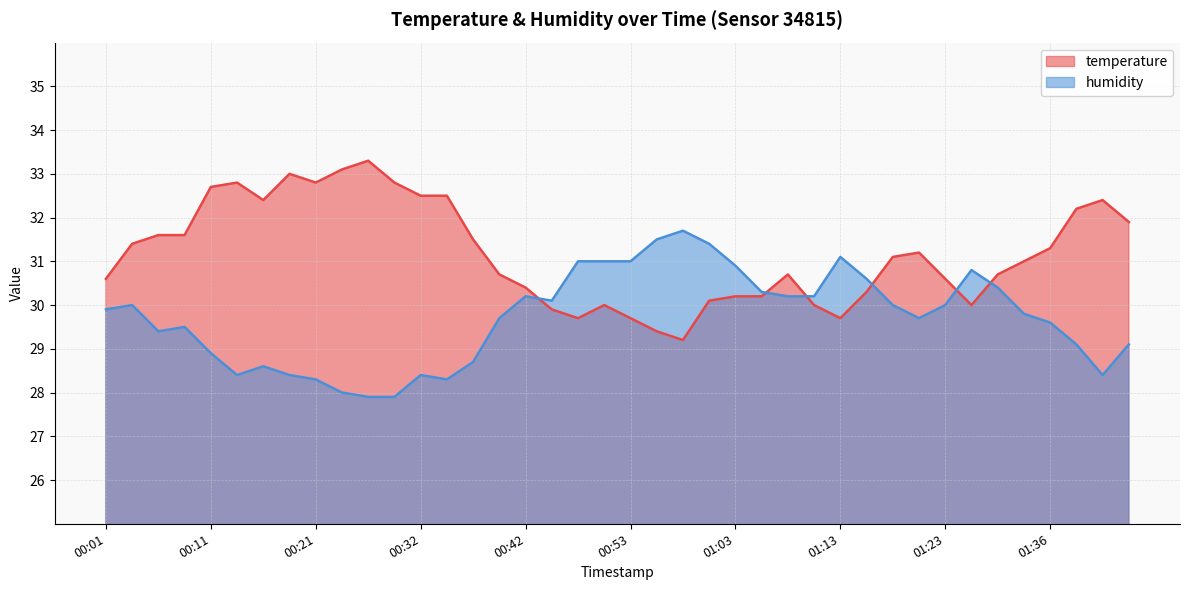

At how many categories does at least one series exceed 32?

12